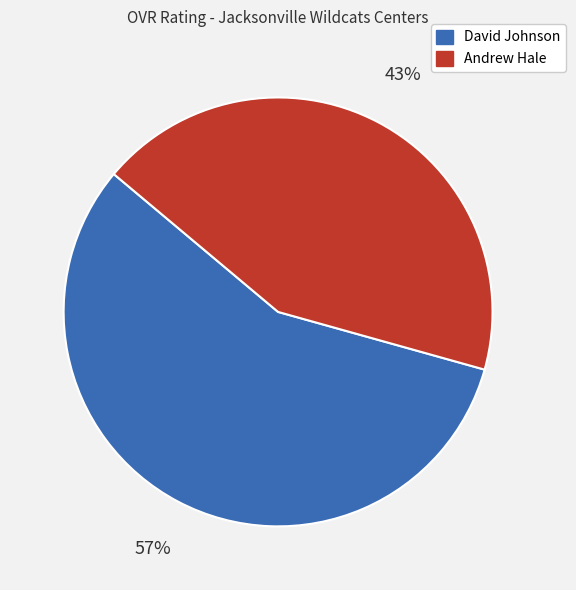

Rank the categories by value from lowest to highest.

Andrew Hale, David Johnson